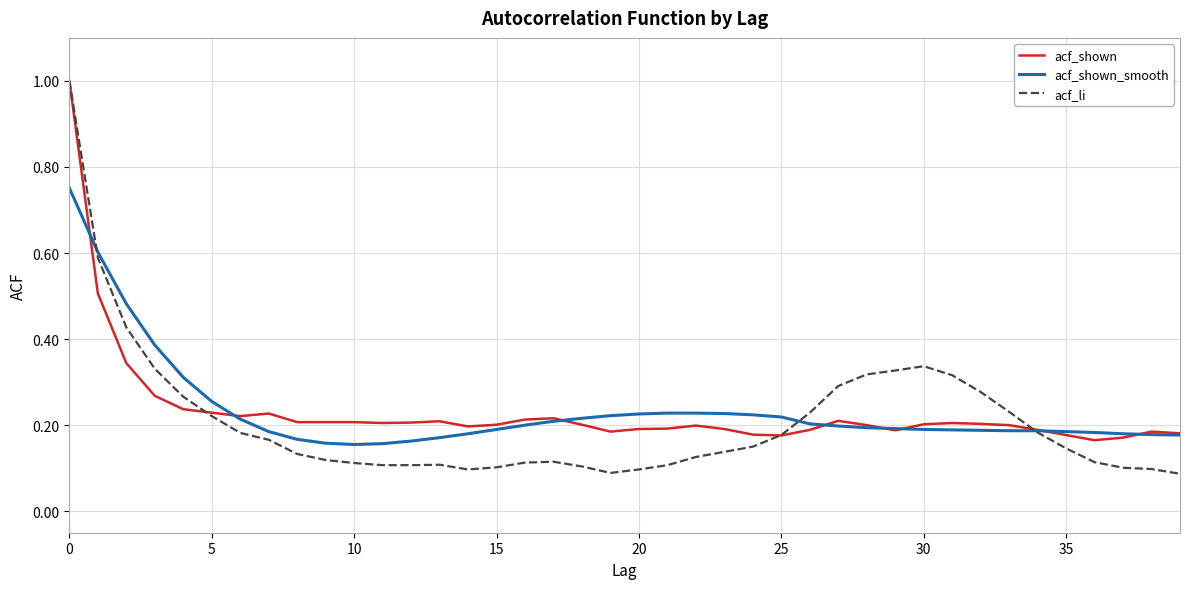

How many lines are shown in the chart?

3